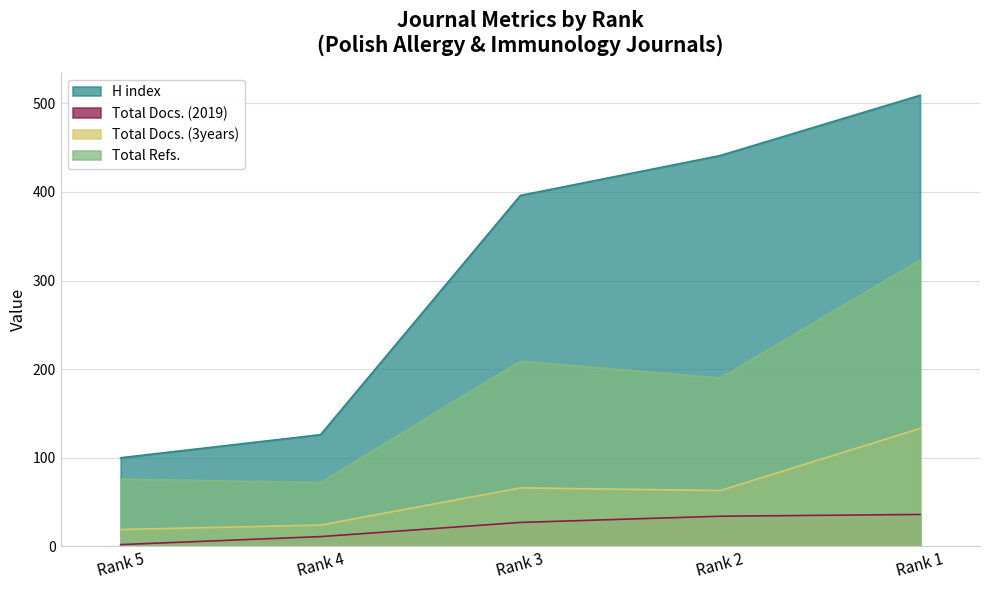

Count the number of categories in the chart.

5